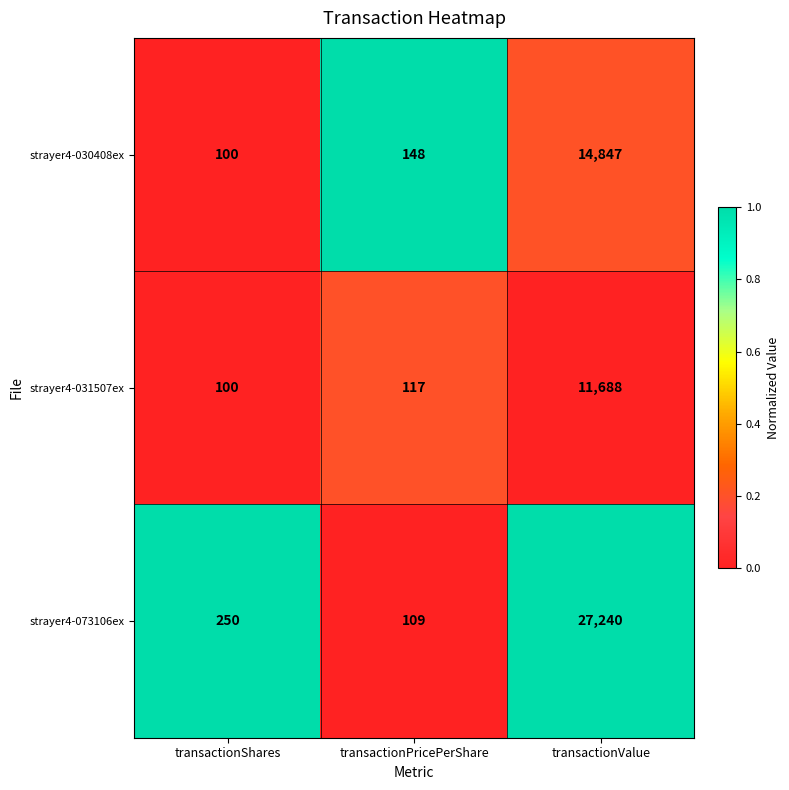

At which category is the sum across all series the highest?

transactionValue